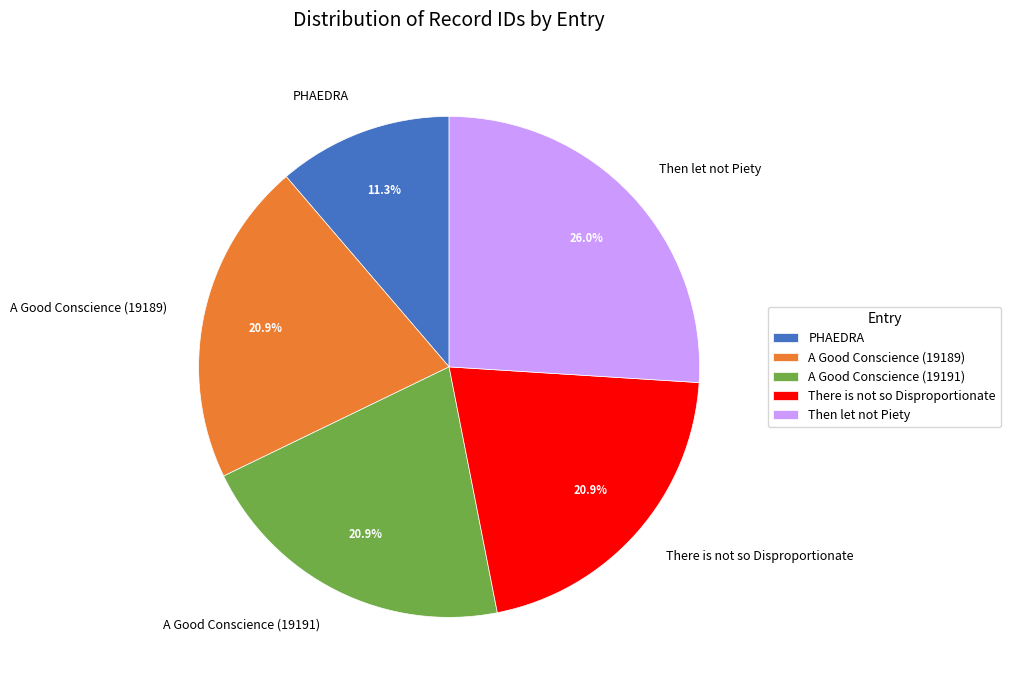

To the nearest percent, what is the difference between the largest and smallest slice percentages?

15%